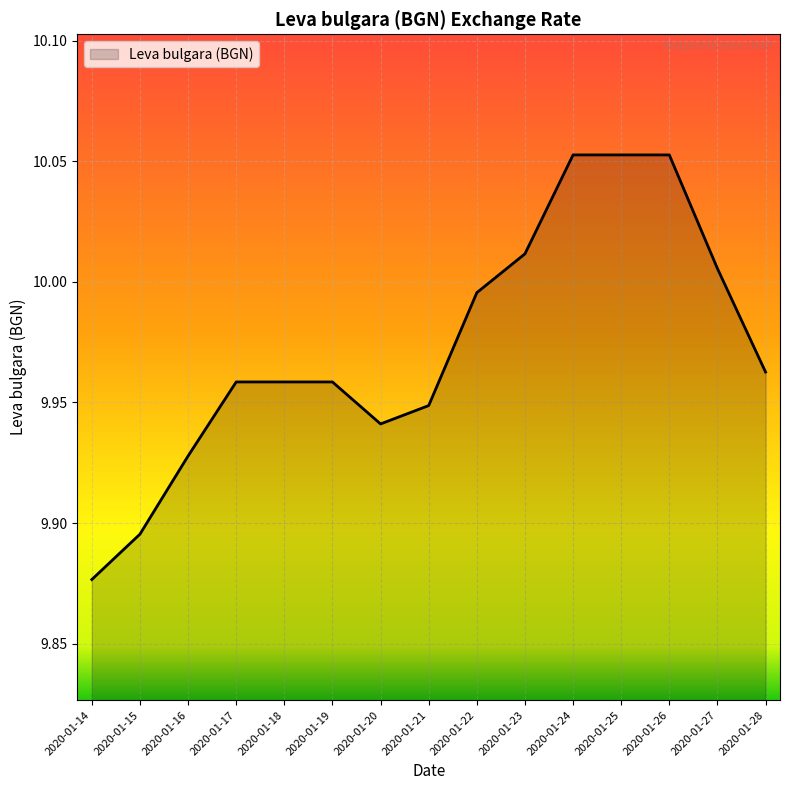

What is the difference between the second highest and minimum values?

0.2